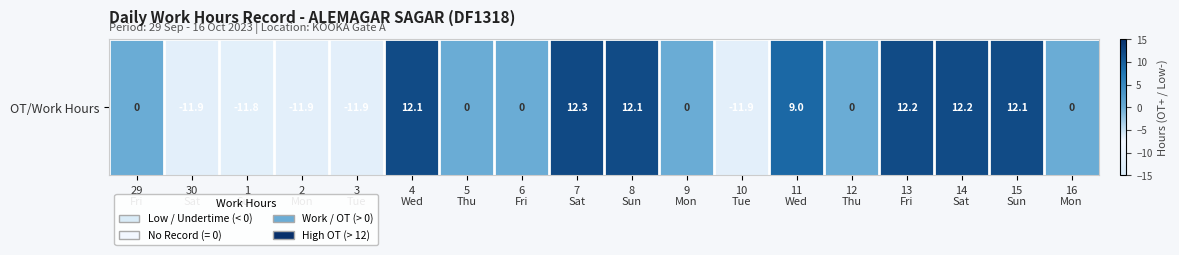

How many values are above zero?

7